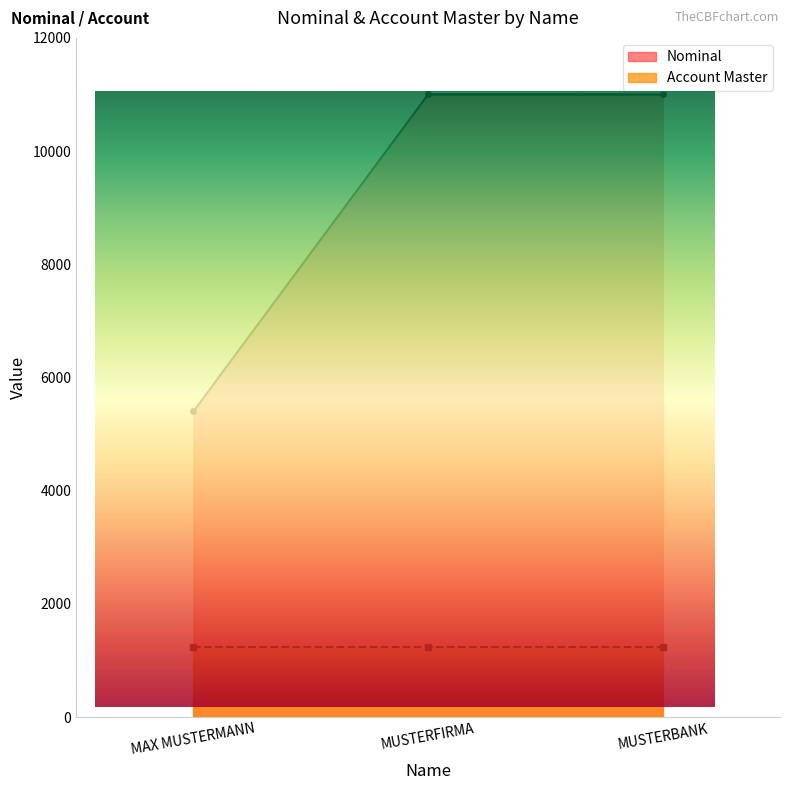

The value at MUSTERBANK is 11000. True or false?

True